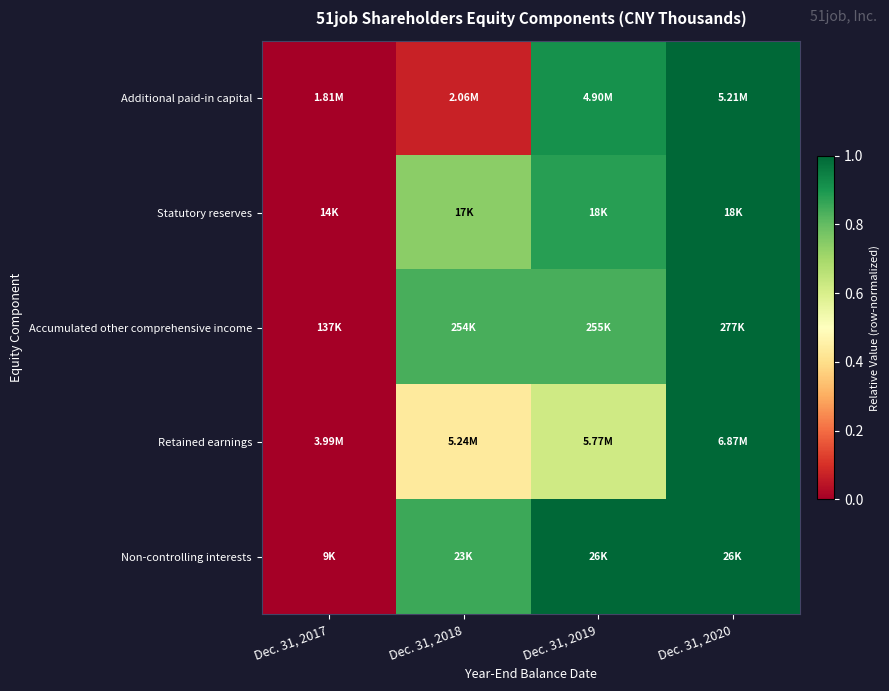

Reading right to left, what are all the values shown in this chart?

Additional paid-in capital: Dec. 31, 2020=1.0	Dec. 31, 2019=0.9	Dec. 31, 2018=0.1	Dec. 31, 2017=0.0
Statutory reserves: Dec. 31, 2020=1.0	Dec. 31, 2019=0.9	Dec. 31, 2018=0.7	Dec. 31, 2017=0.0
Accumulated other comprehensive income: Dec. 31, 2020=1.0	Dec. 31, 2019=0.8	Dec. 31, 2018=0.8	Dec. 31, 2017=0.0
Retained earnings: Dec. 31, 2020=1.0	Dec. 31, 2019=0.6	Dec. 31, 2018=0.4	Dec. 31, 2017=0.0
Non-controlling interests: Dec. 31, 2020=1.0	Dec. 31, 2019=1.0	Dec. 31, 2018=0.9	Dec. 31, 2017=0.0